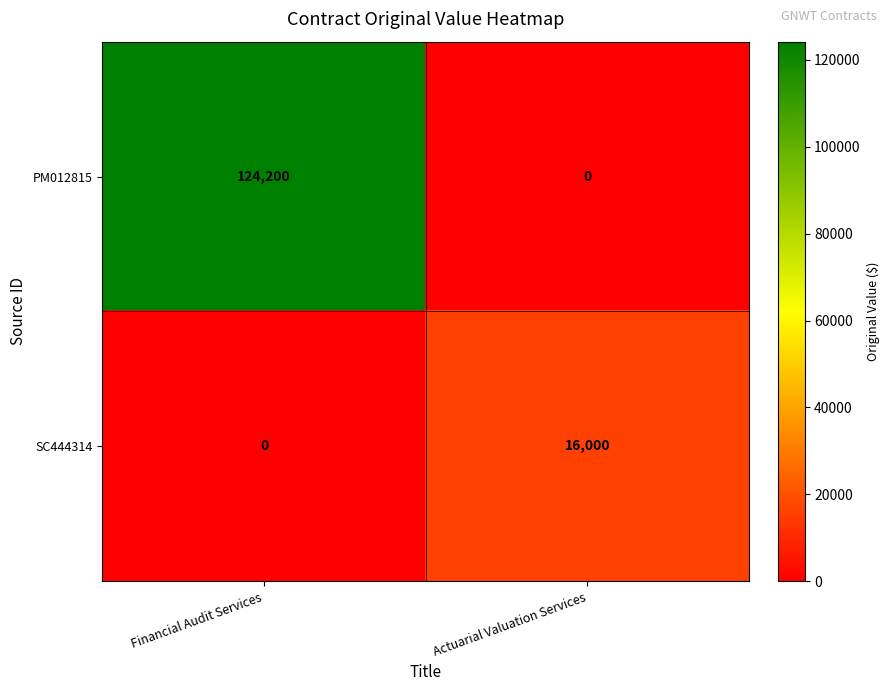

Which series changed the most between Financial Audit Services and Actuarial Valuation Services?

PM012815